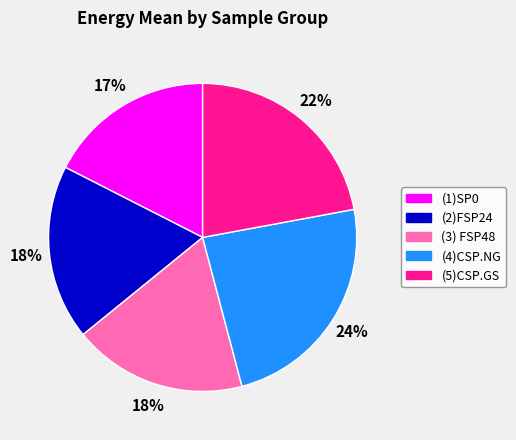

What percentage is the (3) FSP48 slice, to the nearest percent?

18%